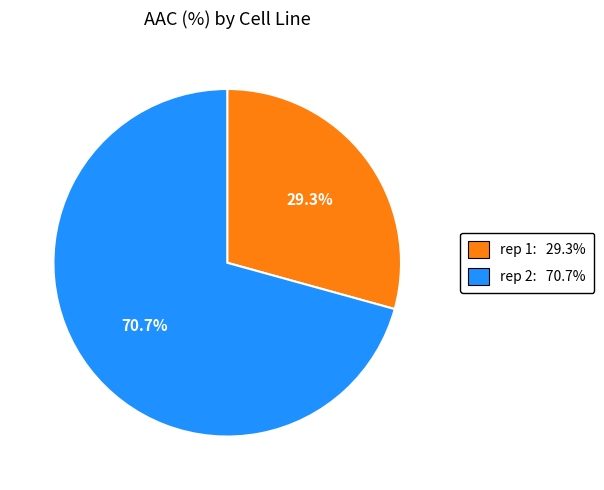

Is there any slice that represents more than half of the pie?

Yes